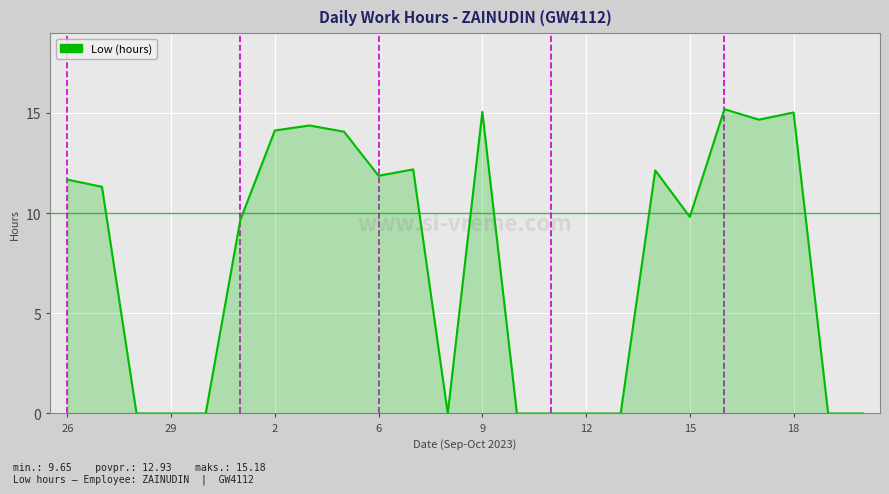

What is the greatest value displayed?

15.2